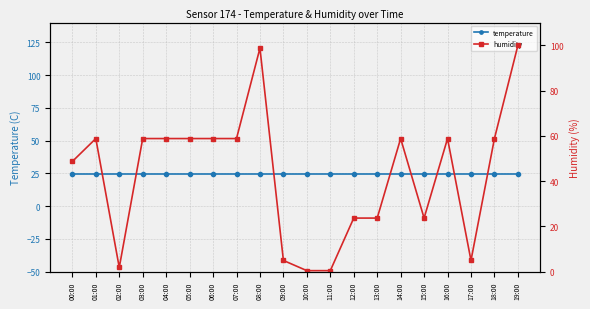

How many lines are shown in the chart?

2